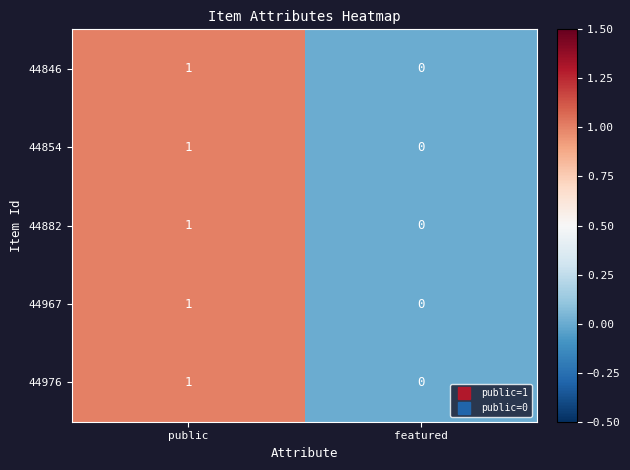

Reading left to right, what are all the values shown in this chart?

44846: 1	0
44854: 1	0
44882: 1	0
44967: 1	0
44976: 1	0